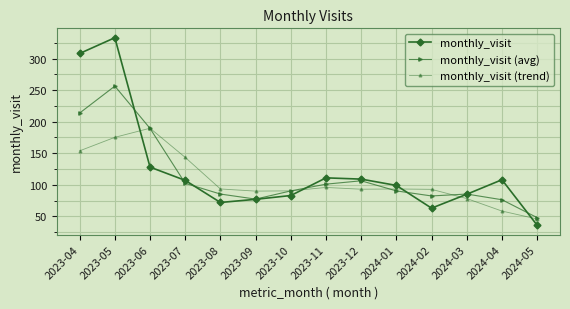

Read the monthly_visit (trend) value at 2023-11.

95.8